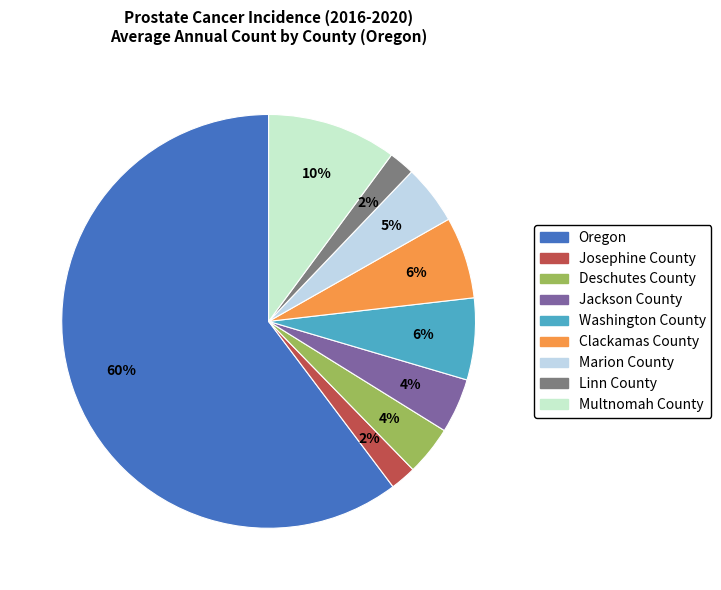

Approximately how many times larger is the value at Oregon compared to Clackamas County?

9.4